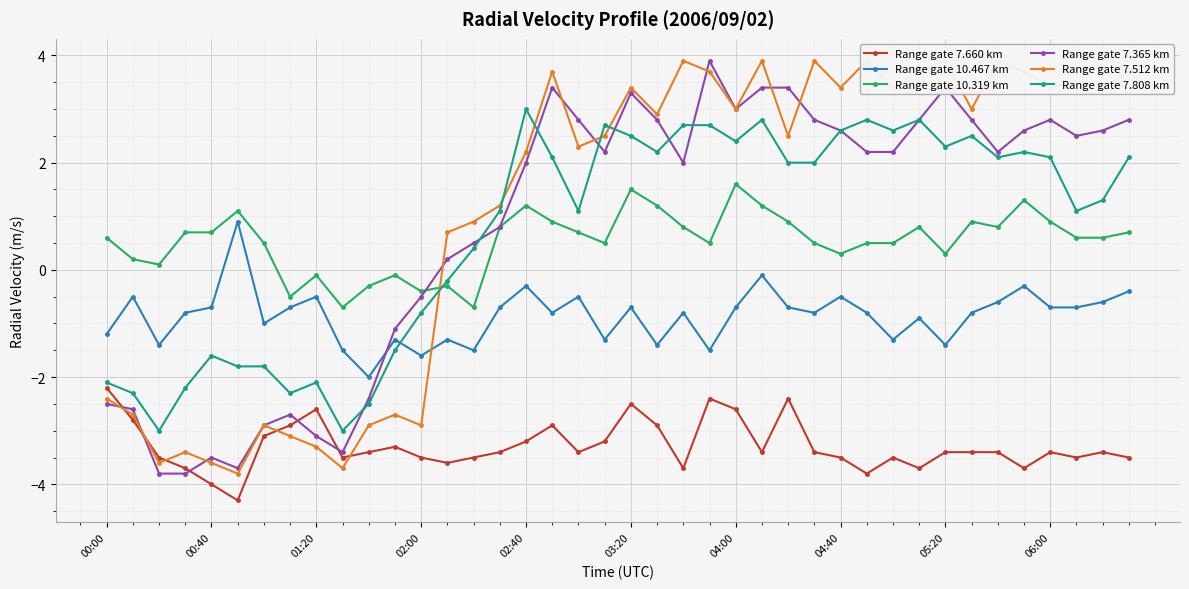

Reading left to right, transcribe all the data shown in this chart.

Range gate 7.660 km: -2.2	-2.8	-3.5	-3.7	-4.0	-4.3	-3.1	-2.9	-2.6	-3.5	-3.4	-3.3	-3.5	-3.6	-3.5	-3.4	-3.2	-2.9	-3.4	-3.2	-2.5	-2.9	-3.7	-2.4	-2.6	-3.4	-2.4	-3.4	-3.5	-3.8	-3.5	-3.7	-3.4	-3.4	-3.4	-3.7	-3.4	-3.5	-3.4	-3.5
Range gate 10.467 km: -1.2	-0.5	-1.4	-0.8	-0.7	0.9	-1.0	-0.7	-0.5	-1.5	-2.0	-1.3	-1.6	-1.3	-1.5	-0.7	-0.3	-0.8	-0.5	-1.3	-0.7	-1.4	-0.8	-1.5	-0.7	-0.1	-0.7	-0.8	-0.5	-0.8	-1.3	-0.9	-1.4	-0.8	-0.6	-0.3	-0.7	-0.7	-0.6	-0.4
Range gate 10.319 km: 0.6	0.2	0.1	0.7	0.7	1.1	0.5	-0.5	-0.1	-0.7	-0.3	-0.1	-0.4	-0.3	-0.7	0.8	1.2	0.9	0.7	0.5	1.5	1.2	0.8	0.5	1.6	1.2	0.9	0.5	0.3	0.5	0.5	0.8	0.3	0.9	0.8	1.3	0.9	0.6	0.6	0.7
Range gate 7.365 km: -2.5	-2.6	-3.8	-3.8	-3.5	-3.7	-2.9	-2.7	-3.1	-3.4	-2.4	-1.1	-0.5	0.2	0.5	0.8	2.0	3.4	2.8	2.2	3.3	2.8	2.0	3.9	3.0	3.4	3.4	2.8	2.6	2.2	2.2	2.8	3.4	2.8	2.2	2.6	2.8	2.5	2.6	2.8
Range gate 7.512 km: -2.4	-2.7	-3.6	-3.4	-3.6	-3.8	-2.9	-3.1	-3.3	-3.7	-2.9	-2.7	-2.9	0.7	0.9	1.2	2.2	3.7	2.3	2.5	3.4	2.9	3.9	3.7	3.0	3.9	2.5	3.9	3.4	3.9	3.4	3.7	3.9	3.0	3.9	3.7	3.4	3.5	3.4	3.7
Range gate 7.808 km: -2.1	-2.3	-3.0	-2.2	-1.6	-1.8	-1.8	-2.3	-2.1	-3.0	-2.5	-1.5	-0.8	-0.2	0.4	1.1	3.0	2.1	1.1	2.7	2.5	2.2	2.7	2.7	2.4	2.8	2.0	2.0	2.6	2.8	2.6	2.8	2.3	2.5	2.1	2.2	2.1	1.1	1.3	2.1